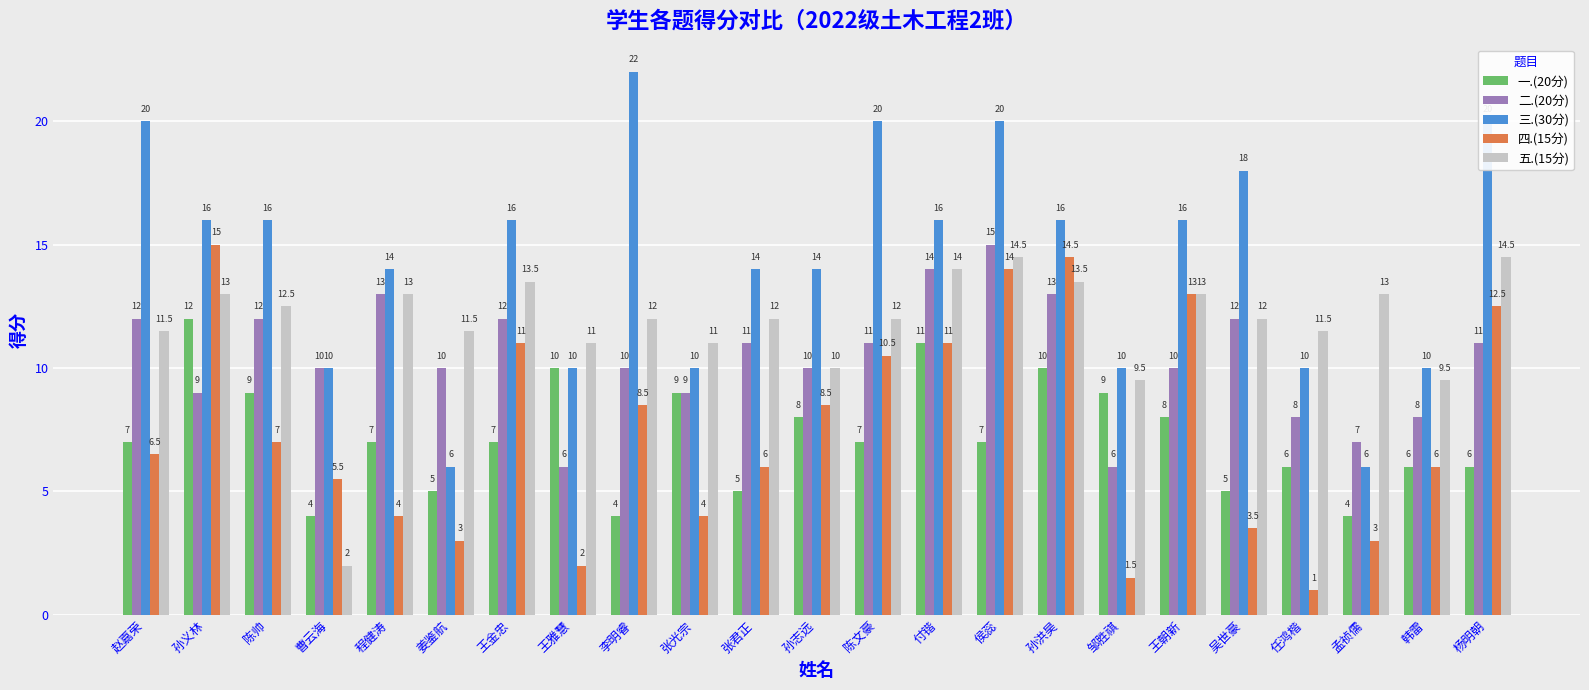

What is the sum of the 一.(20分) values at 曹云海 and 吴世豪?

9.0